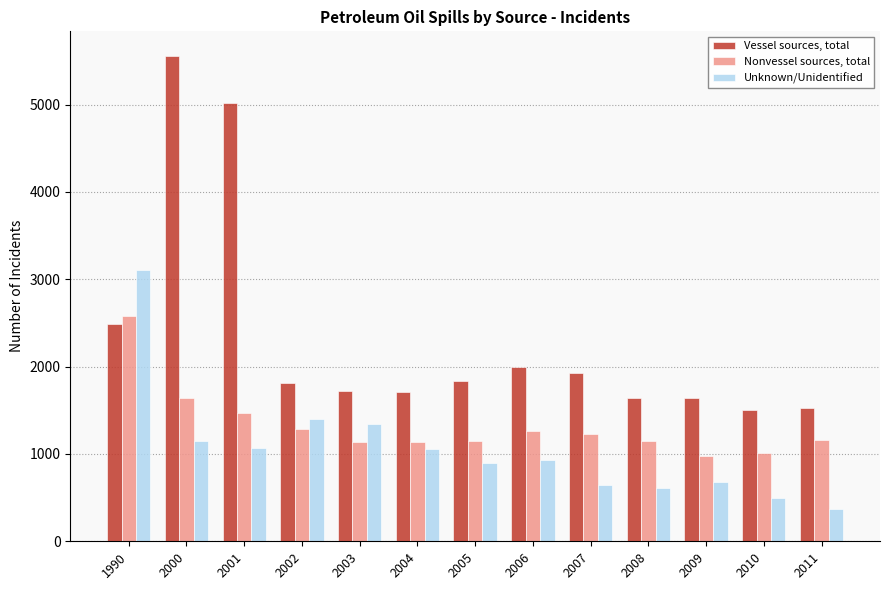

Rank the series by their average value, from lowest to highest.

Unknown/Unidentified, Nonvessel sources, total, Vessel sources, total